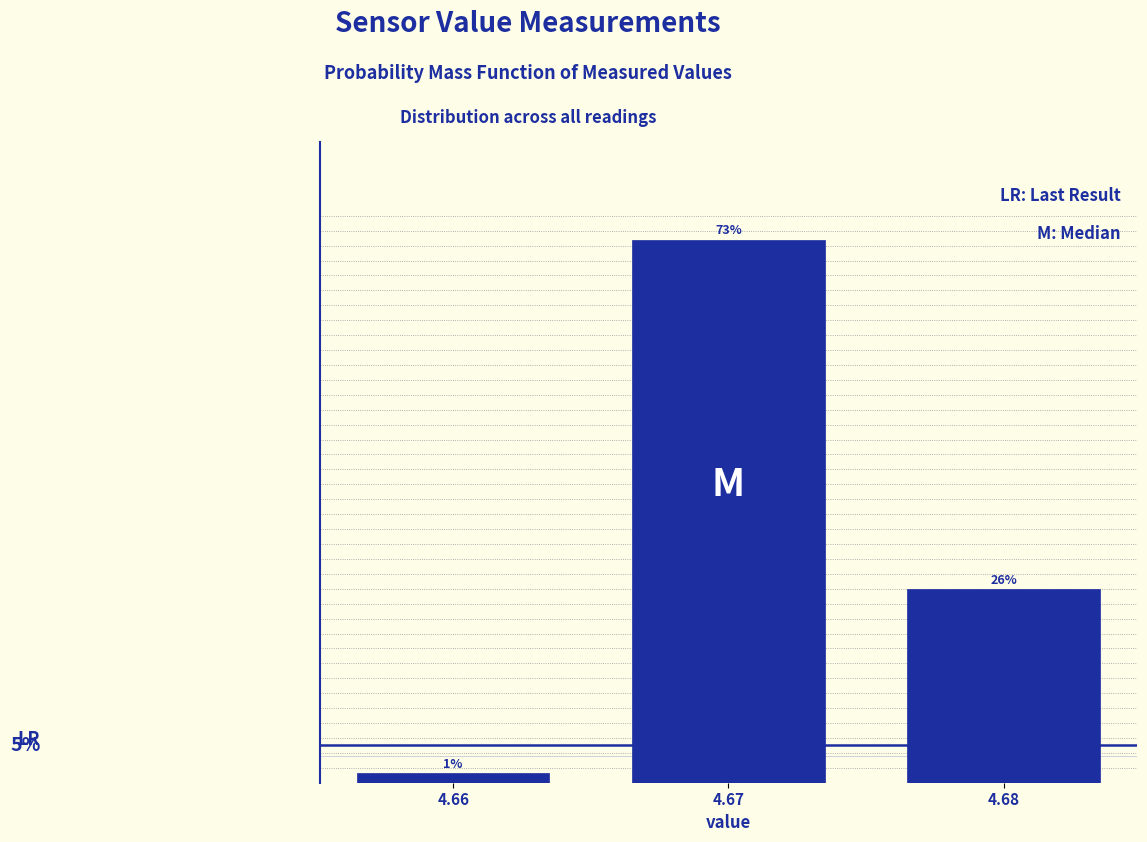

List the labels in order of value, largest first.

4.67, 4.68, 4.66